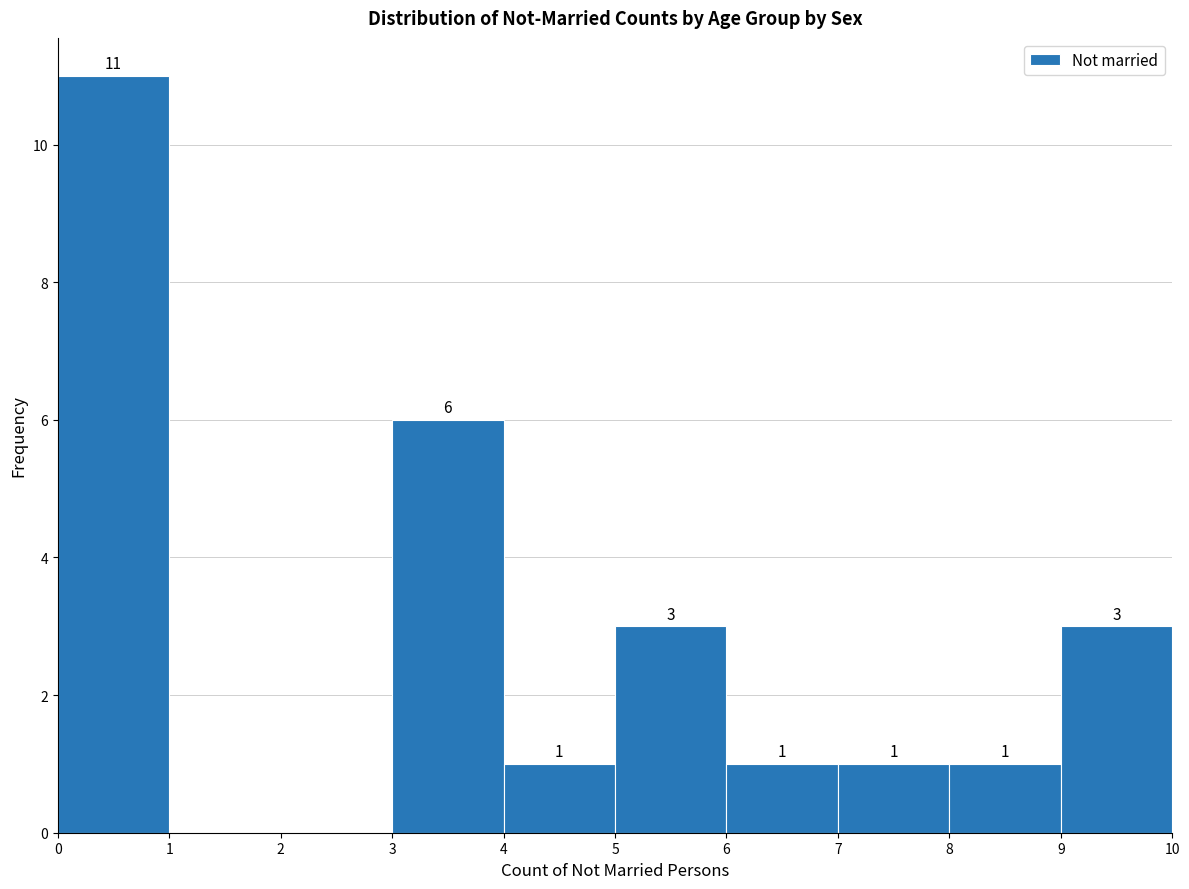

Over which range of the x-axis is the bar tallest?

0 to 1